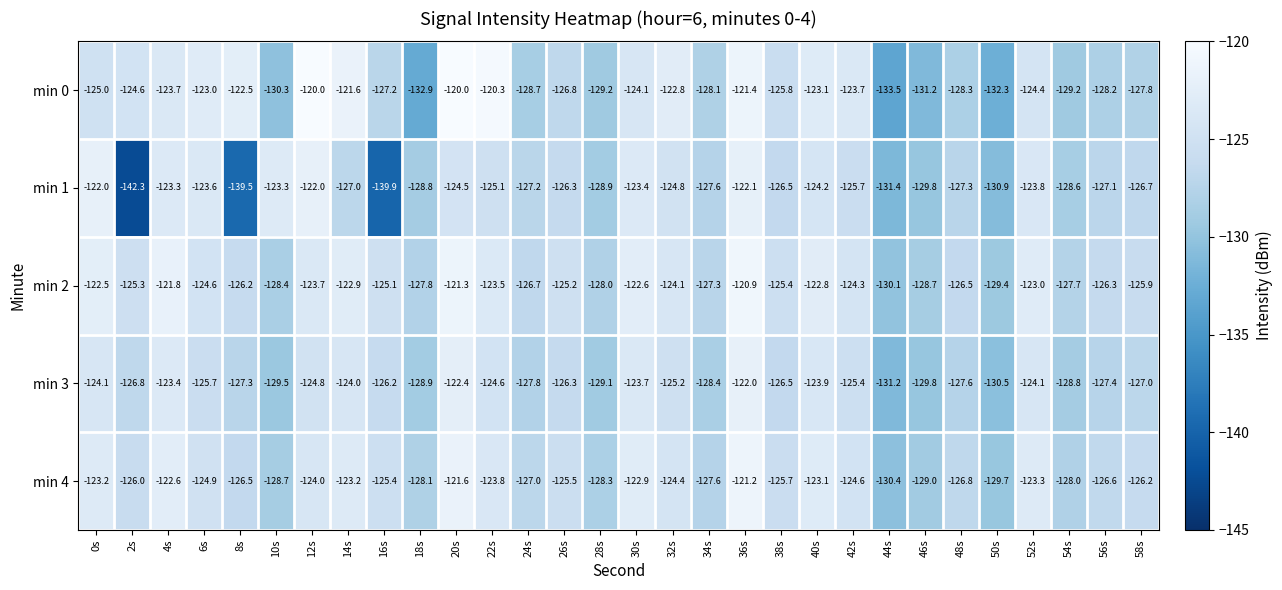

How many series are shown in this chart?

5